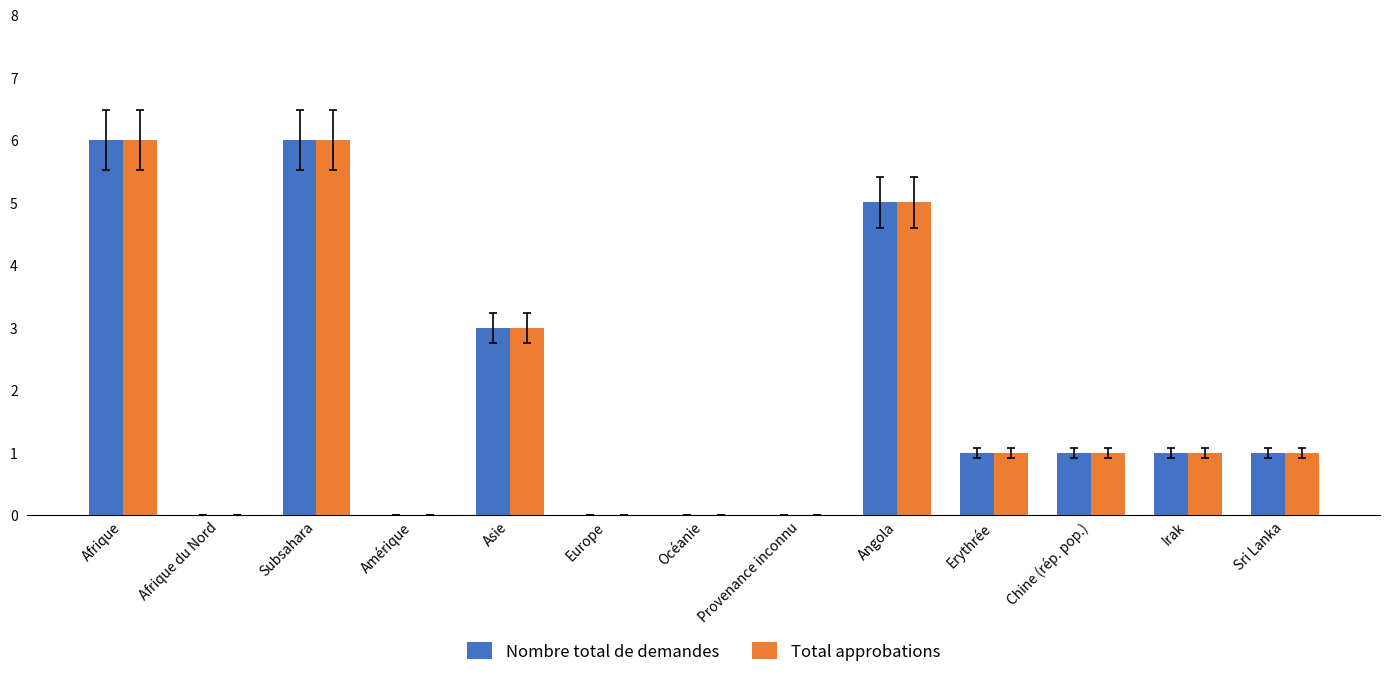

Where is Nombre total de demandes nearest to the value 3?

Asie